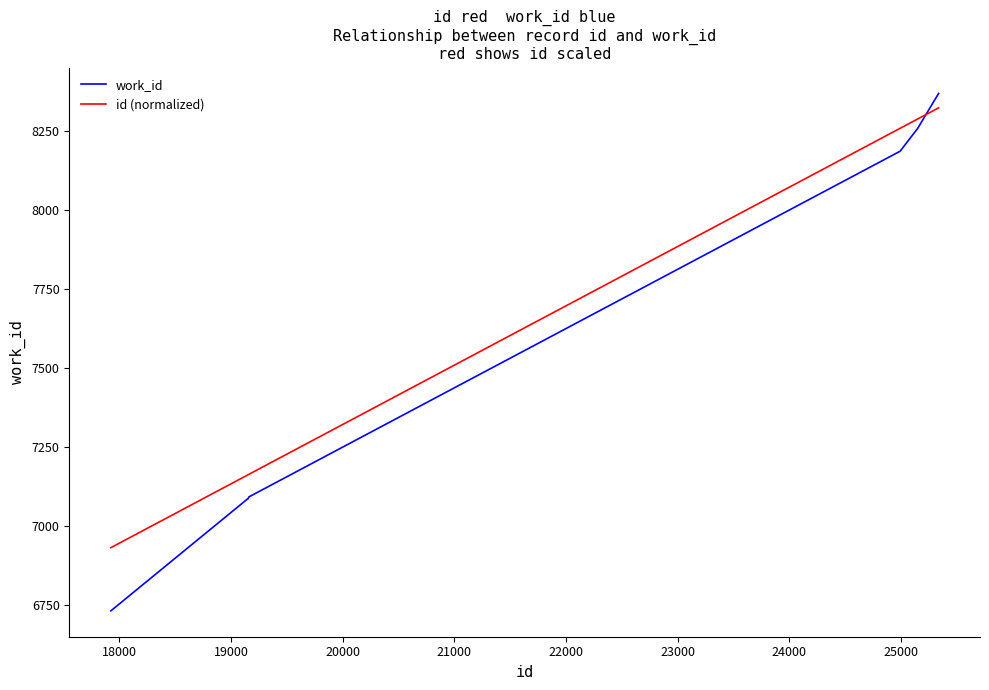

What is the difference between the second highest and second lowest values in the work_id series?

1172.0